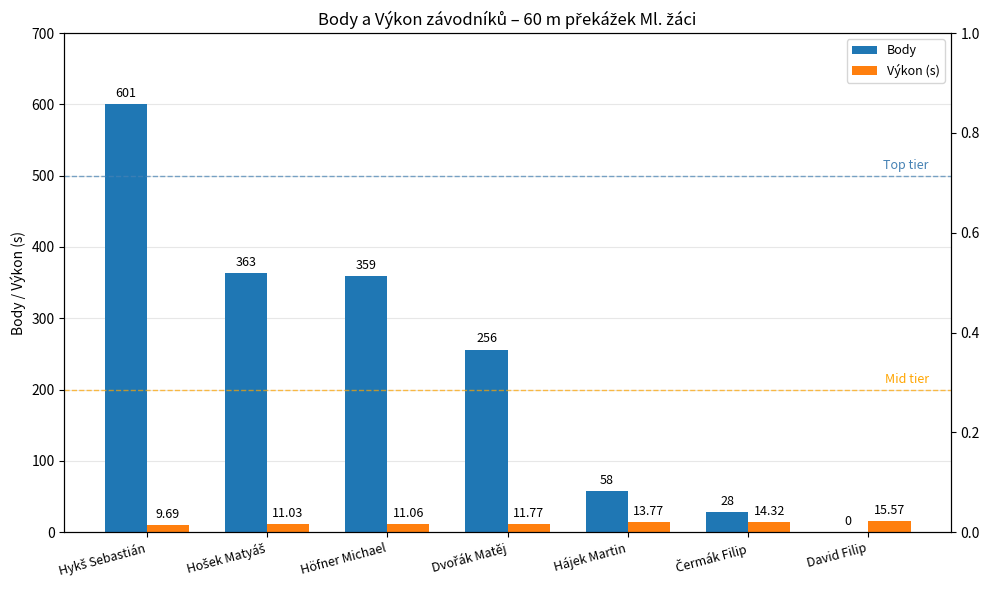

Which series changed the most between Hošek Matyáš and Čermák Filip?

Body